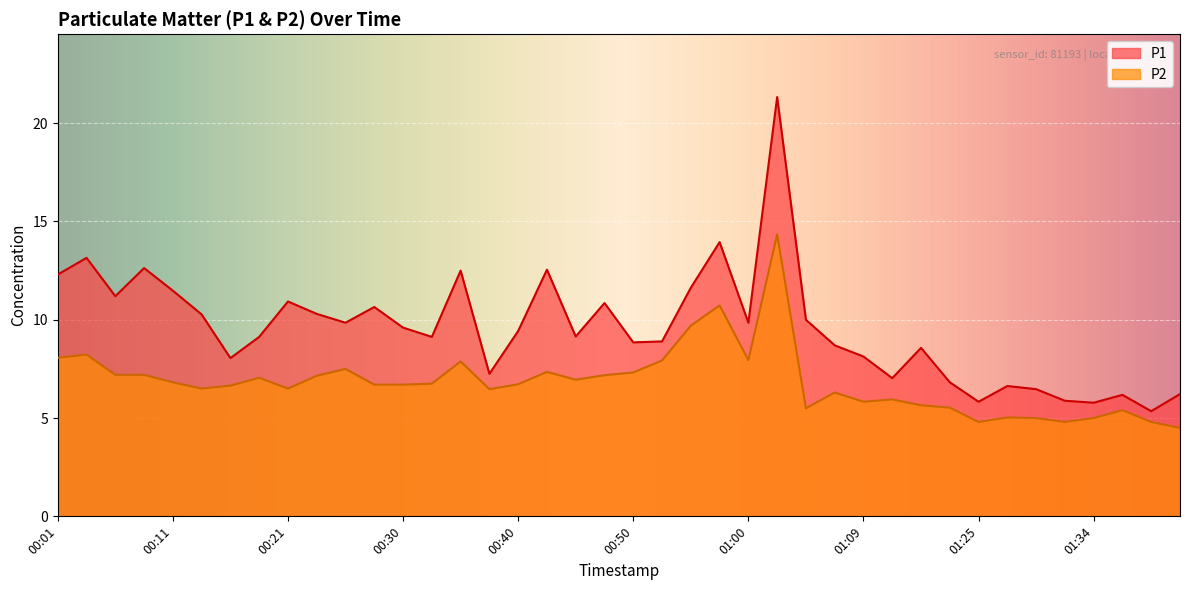

What is the difference between the highest and lowest values at 00:08?

5.4